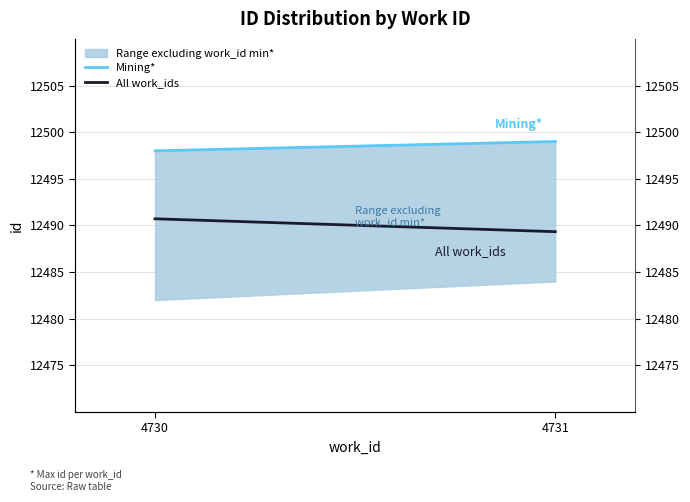

What value does the All work_ids series have at 4730?

12490.7